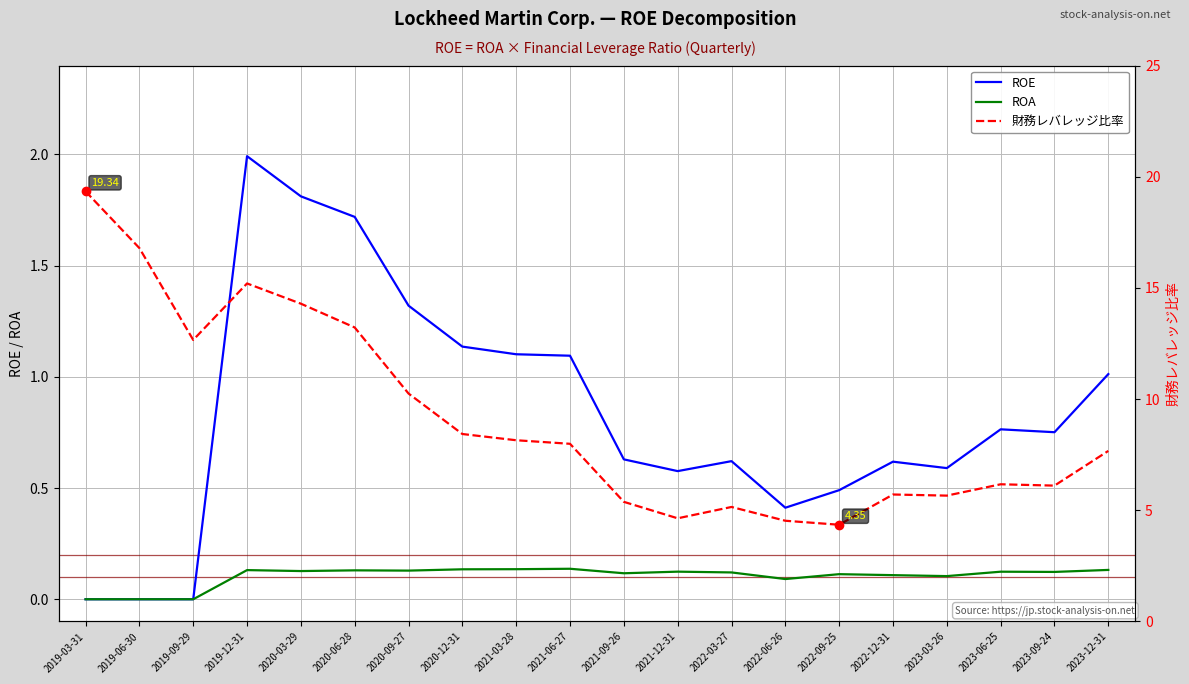

Which series has the largest total across all categories?

財務レバレッジ比率